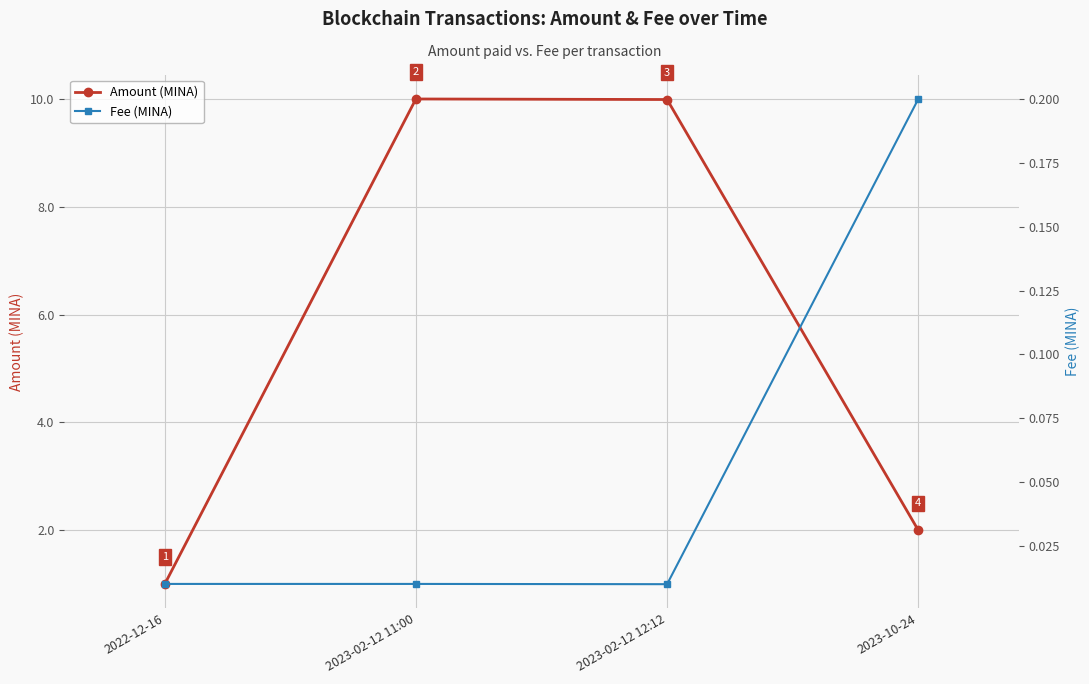

What is the approximate value of Amount (MINA) at 2023-02-12 11:00?

10.0